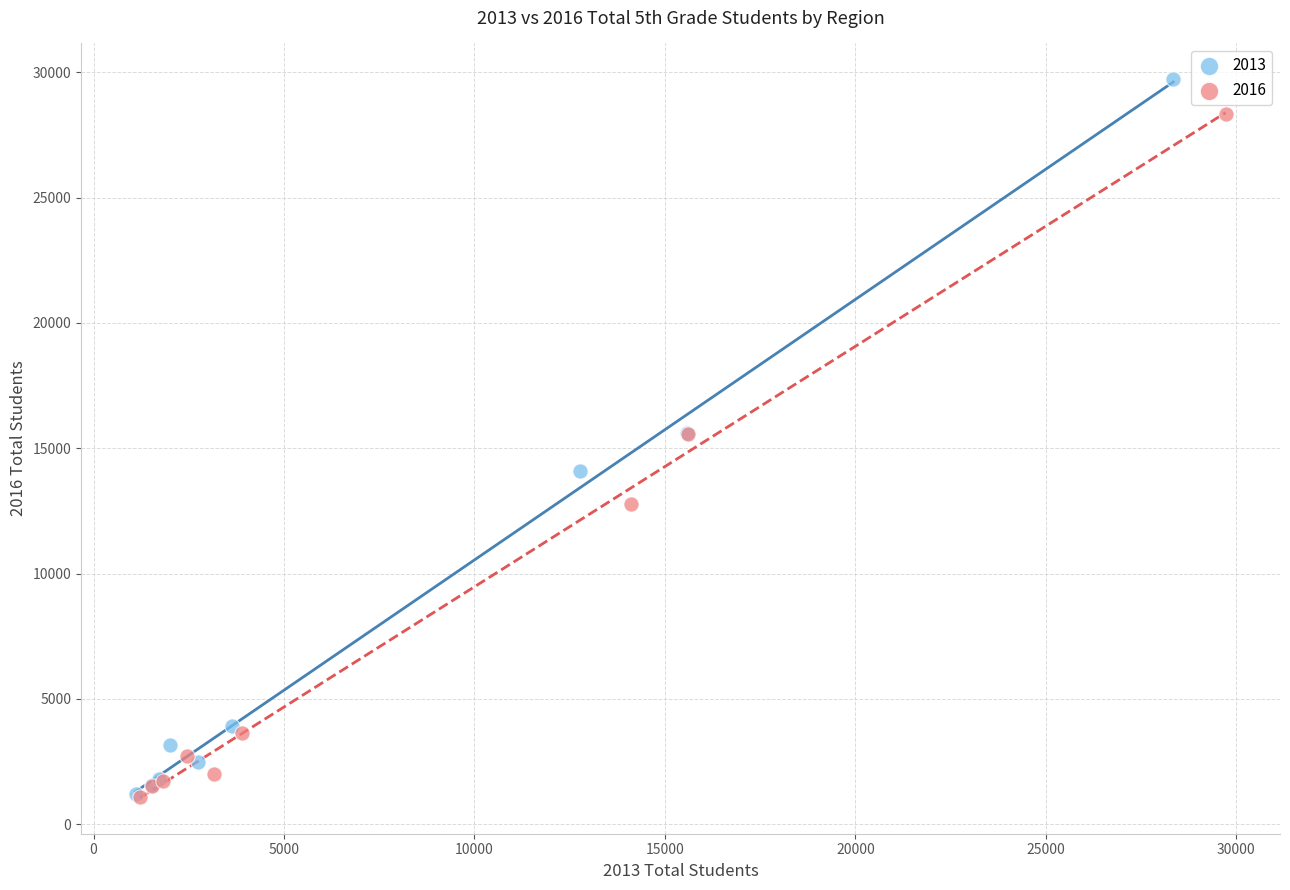

Which series contains the highest Y value?

2013